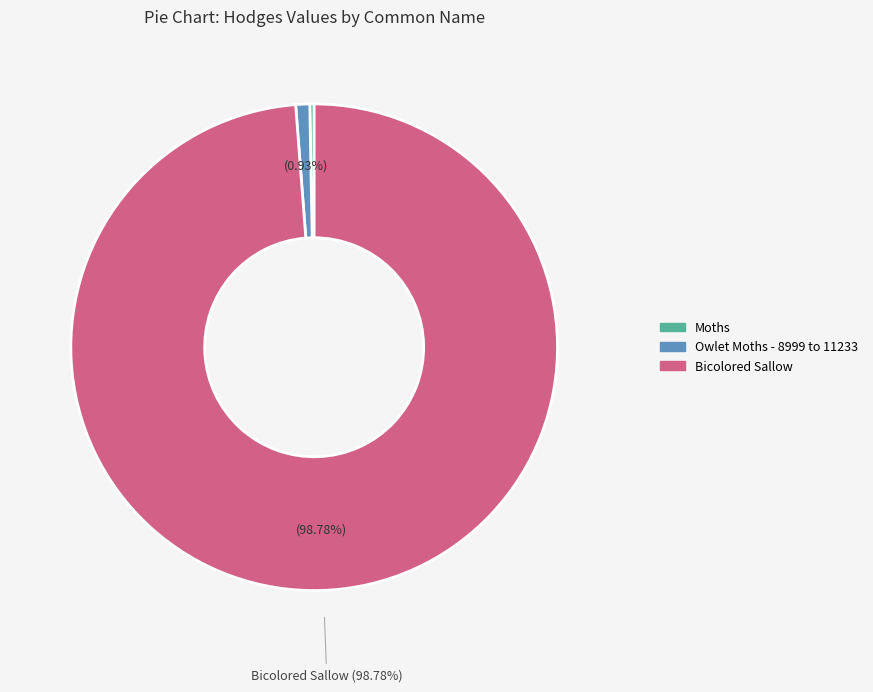

What is the smallest slice in the pie chart?

Moths